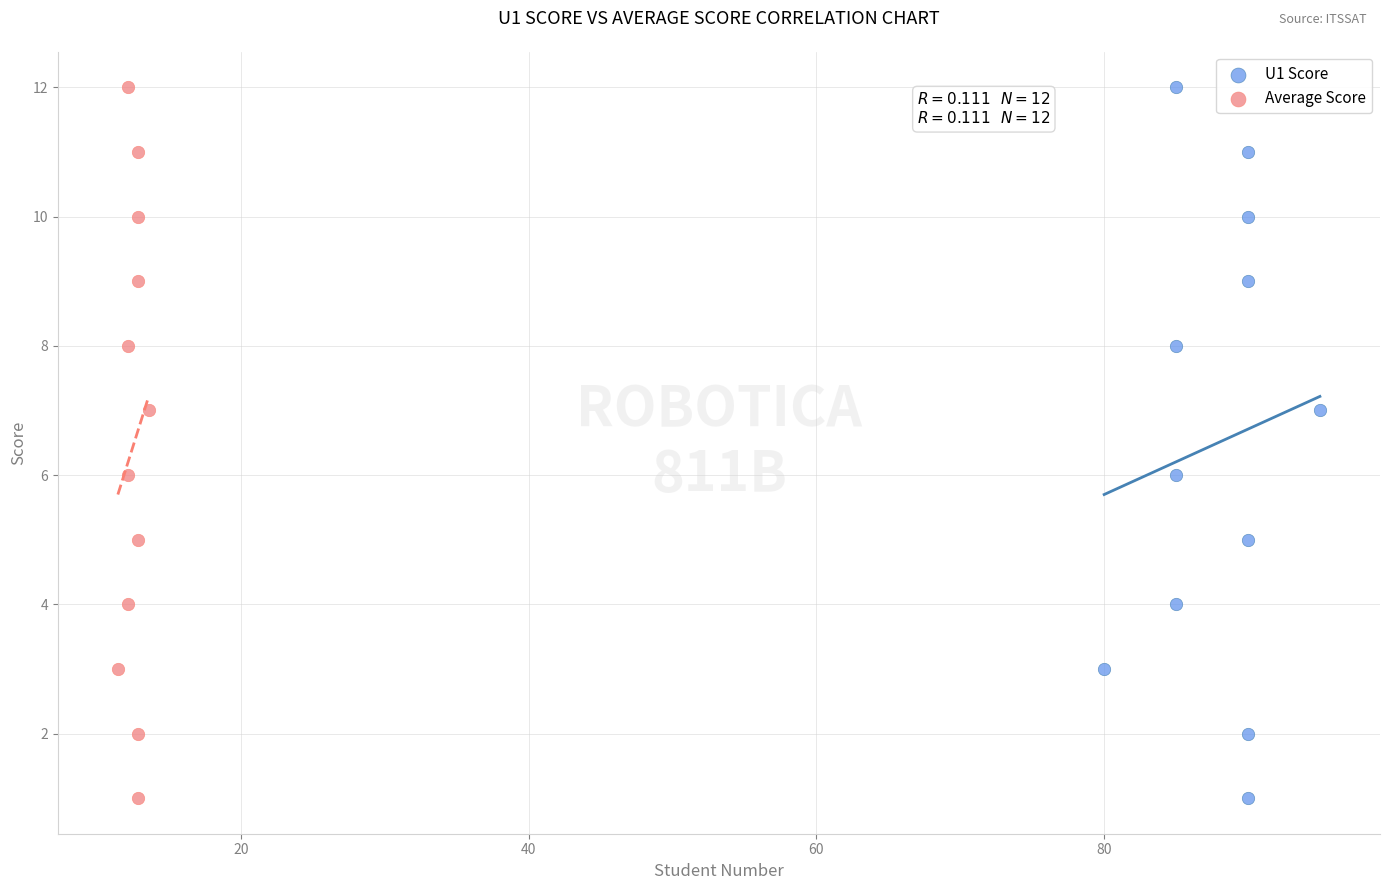

What are all the series names shown in the legend?

U1 Score, Average Score